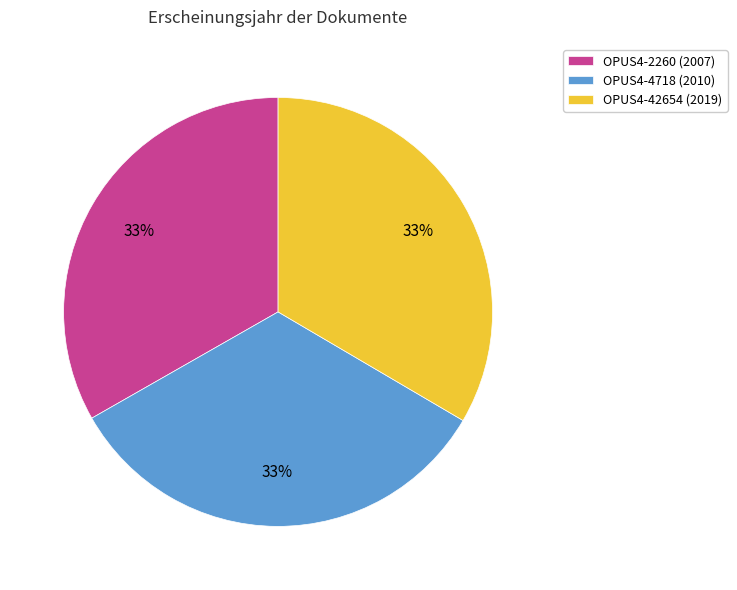

The OPUS4-2260 slice represents 33% of the pie. True or false?

True